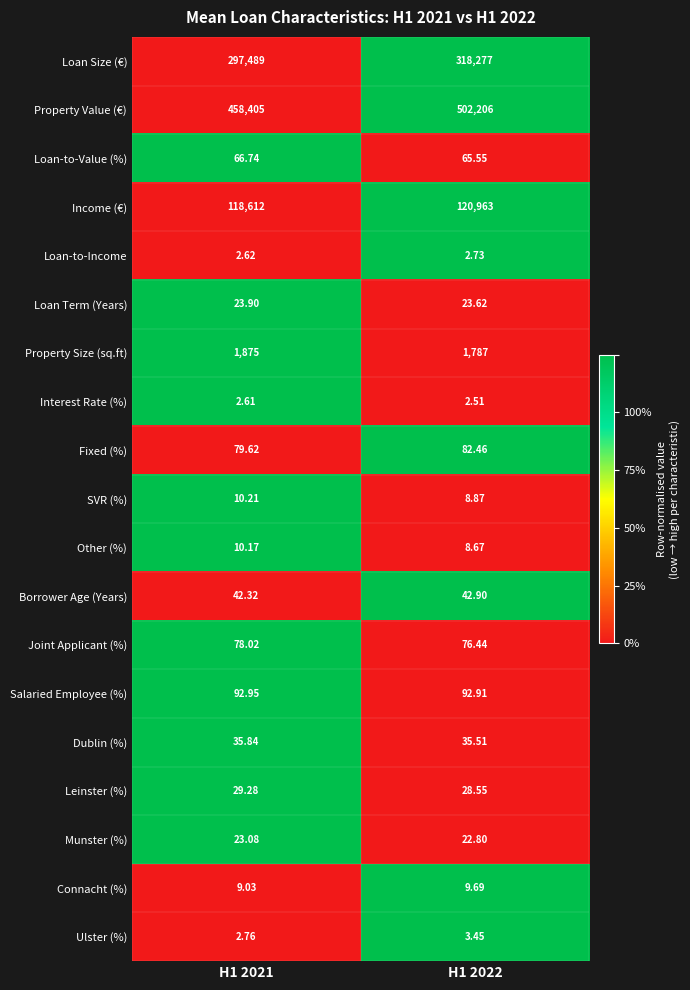

Between H1 2021 and H1 2022, which series saw the biggest shift?

Property Value (€)